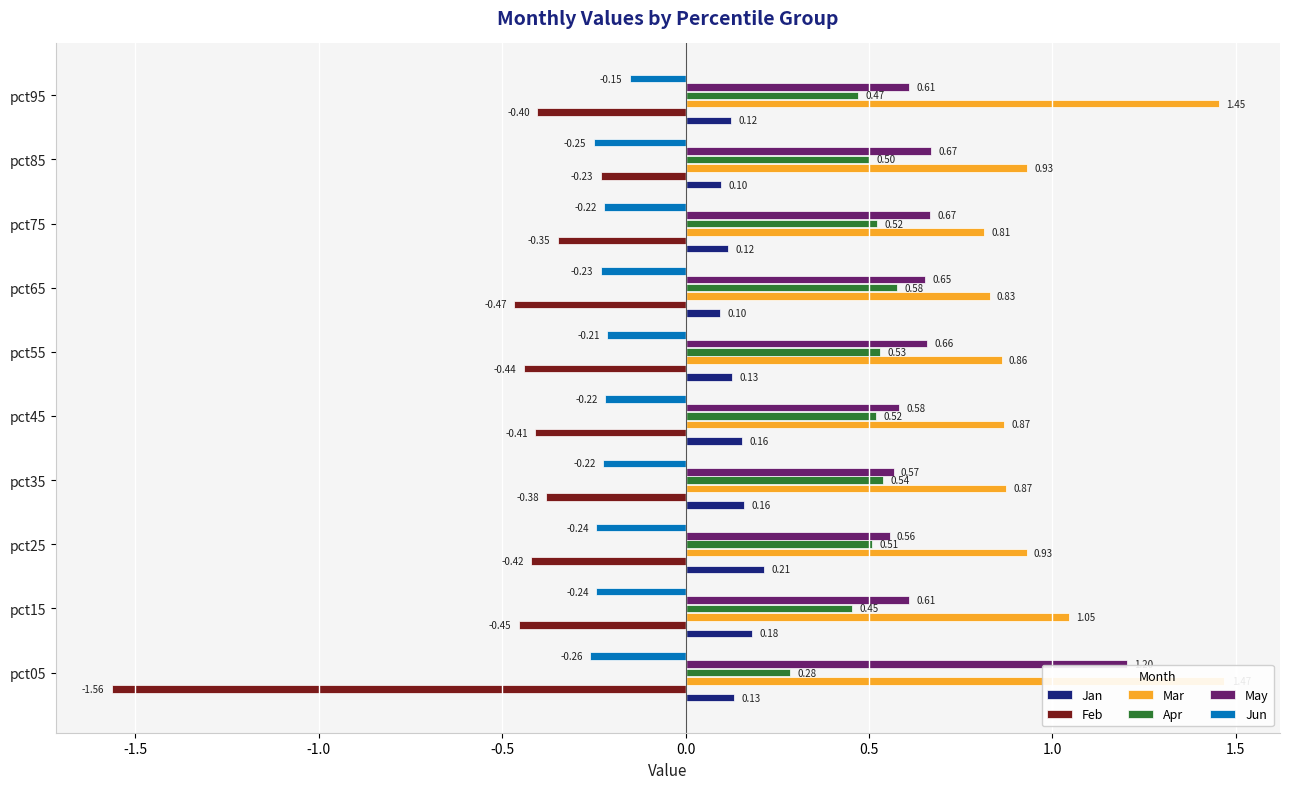

What are all the series names shown in the legend?

Jan, Feb, Mar, Apr, May, Jun